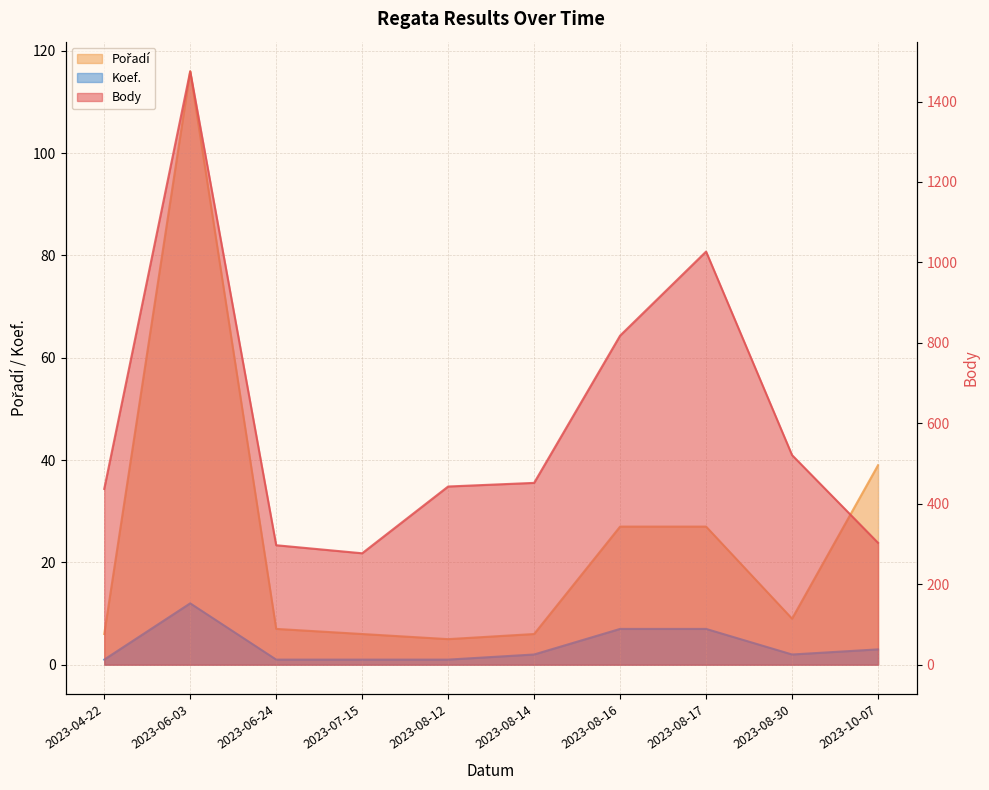

Reading left to right, list all the values displayed in this chart.

Body: 2023-04-22=437	2023-06-03=1475	2023-06-24=297	2023-07-15=277	2023-08-12=443	2023-08-14=452	2023-08-16=818	2023-08-17=1027	2023-08-30=521	2023-10-07=303
Pořadí: 2023-04-22=6	2023-06-03=116	2023-06-24=7	2023-07-15=6	2023-08-12=5	2023-08-14=6	2023-08-16=27	2023-08-17=27	2023-08-30=9	2023-10-07=39
Koef.: 2023-04-22=1	2023-06-03=12	2023-06-24=1	2023-07-15=1	2023-08-12=1	2023-08-14=2	2023-08-16=7	2023-08-17=7	2023-08-30=2	2023-10-07=3